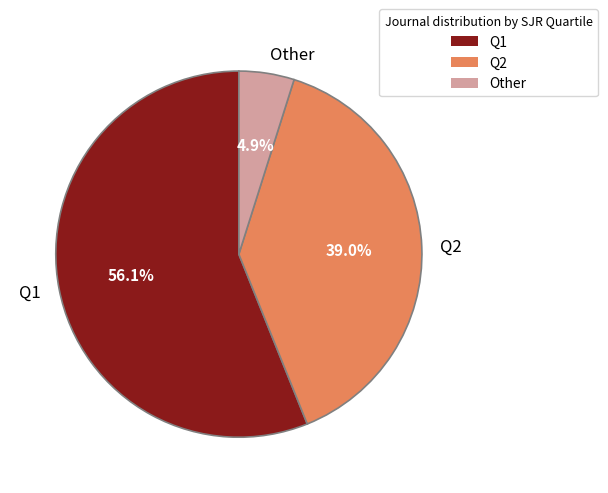

How many slices are in this pie chart?

3